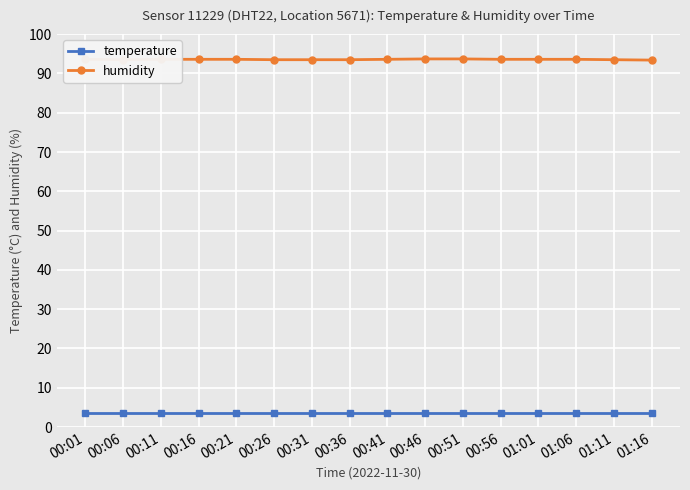

What is the label of the 9th point from the left?

00:41